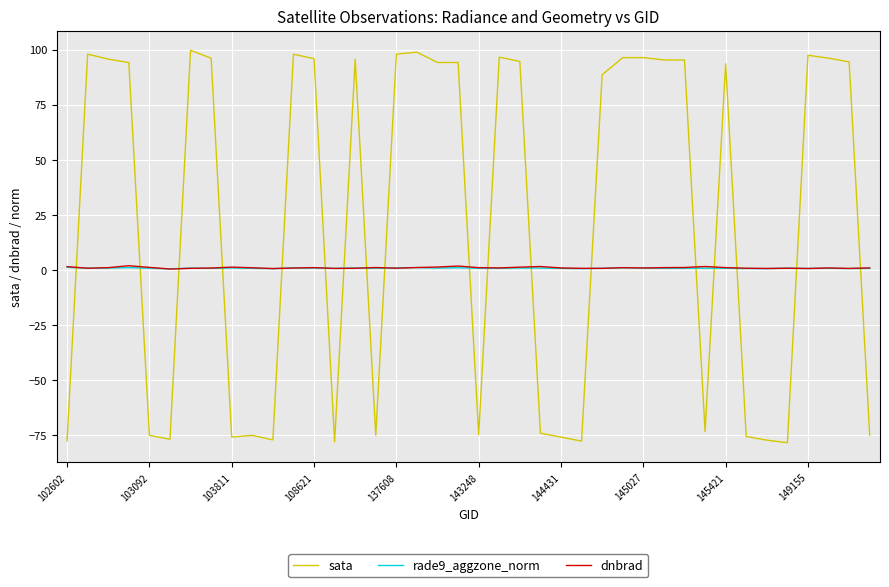

Which series has the largest range (max minus min)?

sata